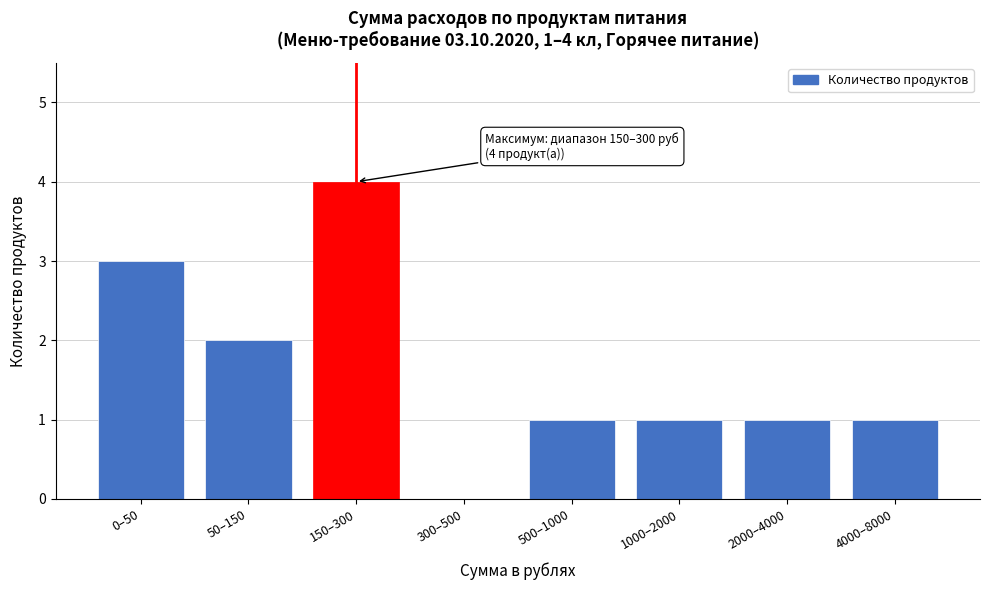

Reading left to right, transcribe all the data shown in this chart.

0–50=3	50–150=2	150–300=4	300–500=0	500–1000=1	1000–2000=1	2000–4000=1	4000–8000=1